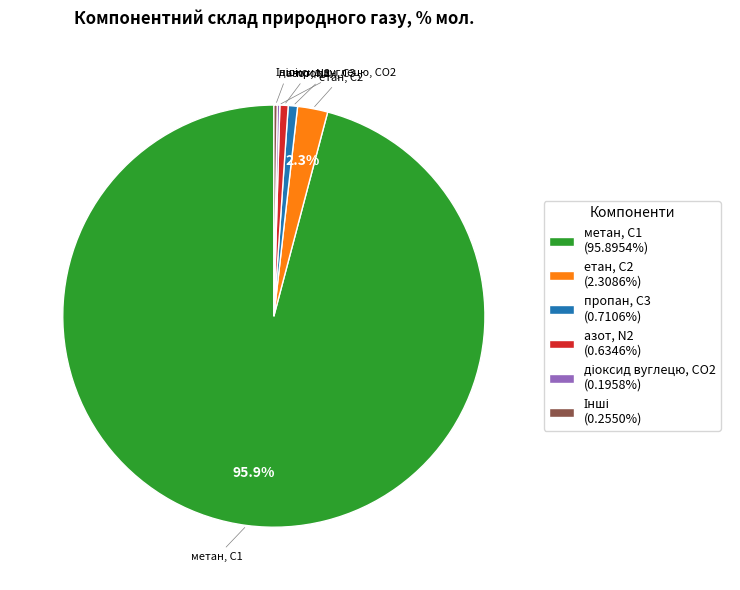

What portion of the pie excludes метан, С1 (95.8954%)?

4.1%